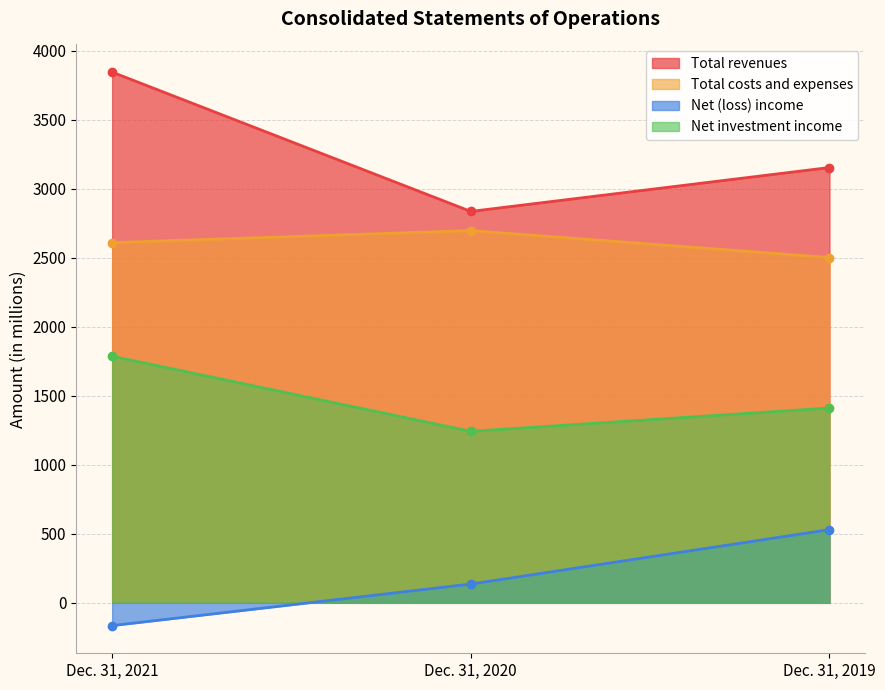

Between Dec. 31, 2019 and Dec. 31, 2020, which is larger?

Dec. 31, 2019